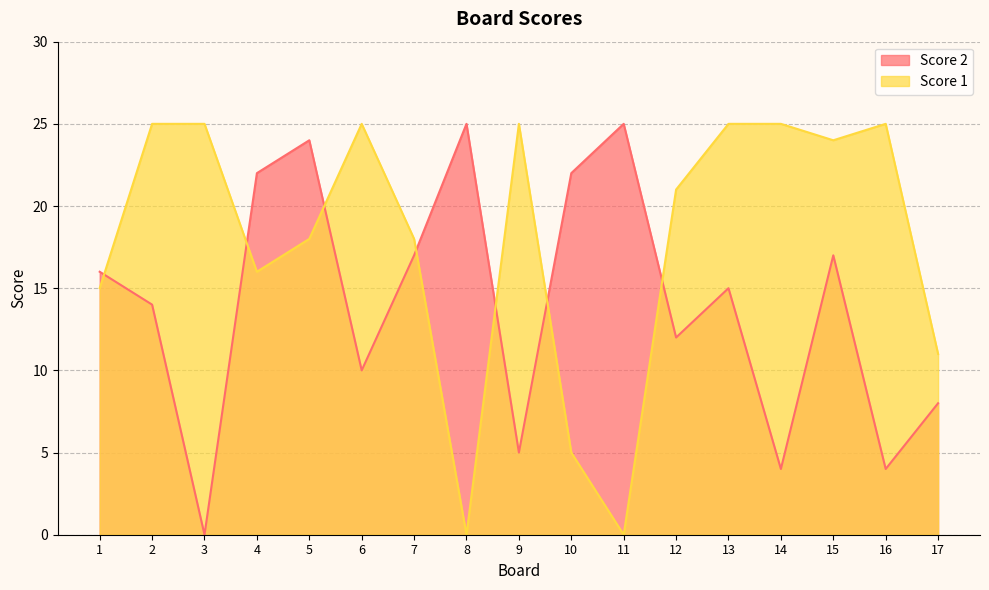

What is the sum of all Score 2 values?

240